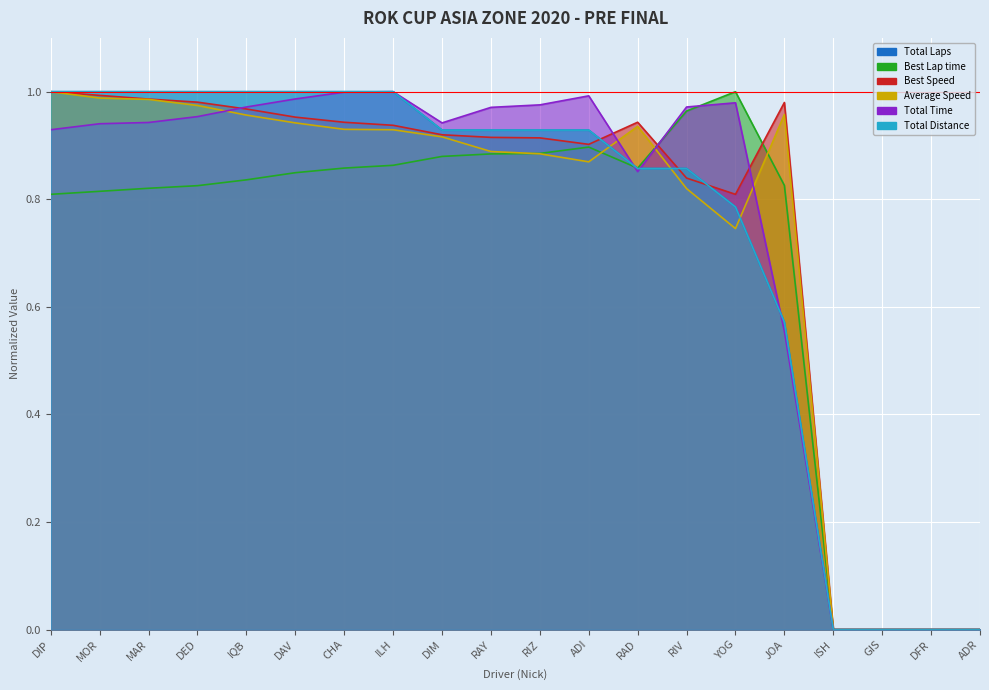

How many data points does each series have?

20